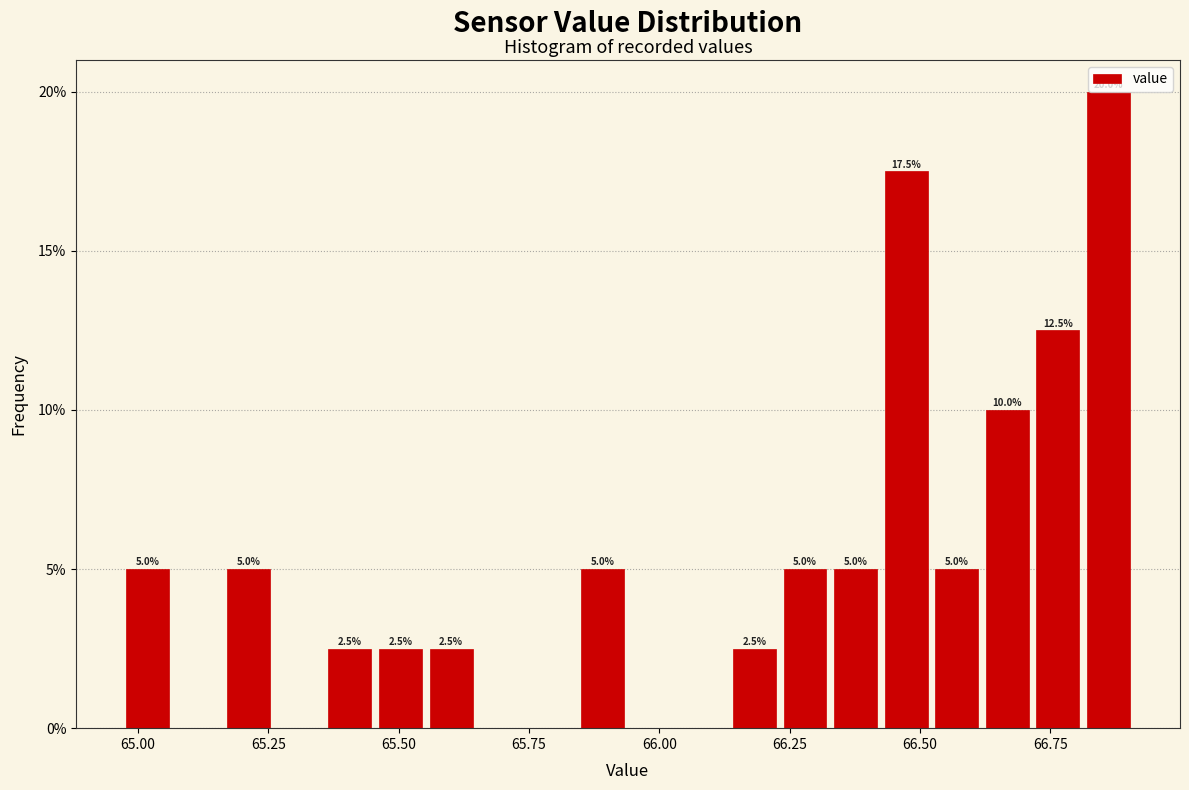

Read against the x-axis, roughly where is the centre of the tallest bar?

66.85